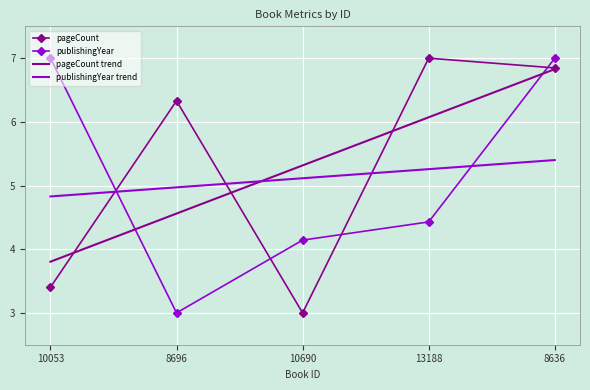

At which label does publishingYear first exceed 4?

10053